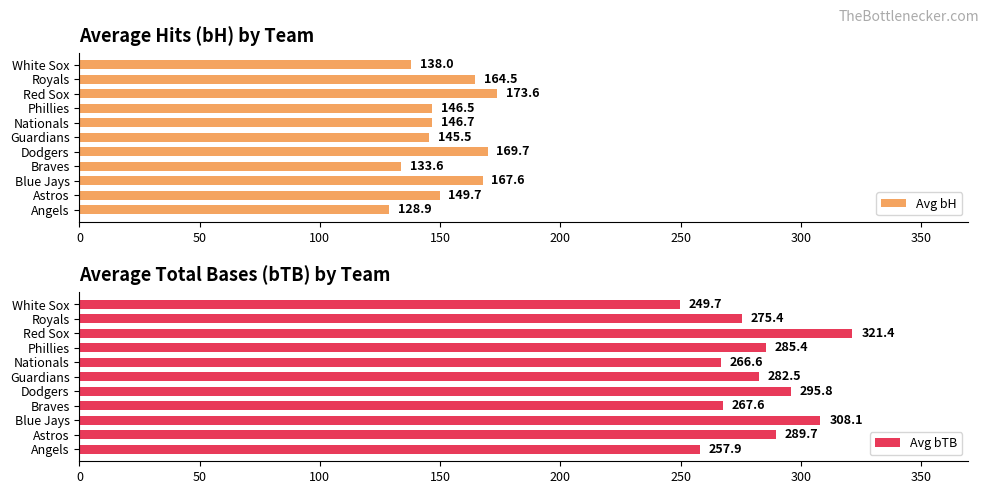

Which category has the highest value in the Avg bH series?

Red Sox